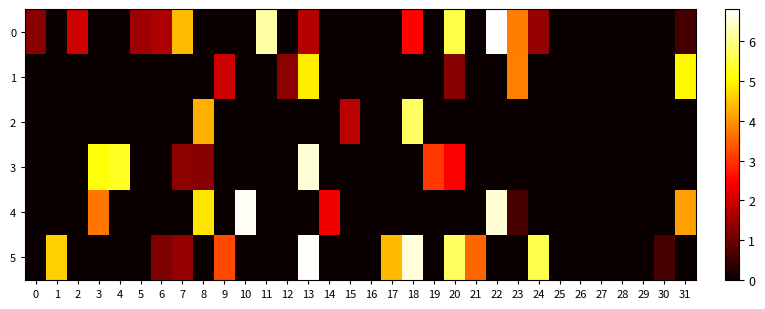

What is the total value across all series at 22?

13.3